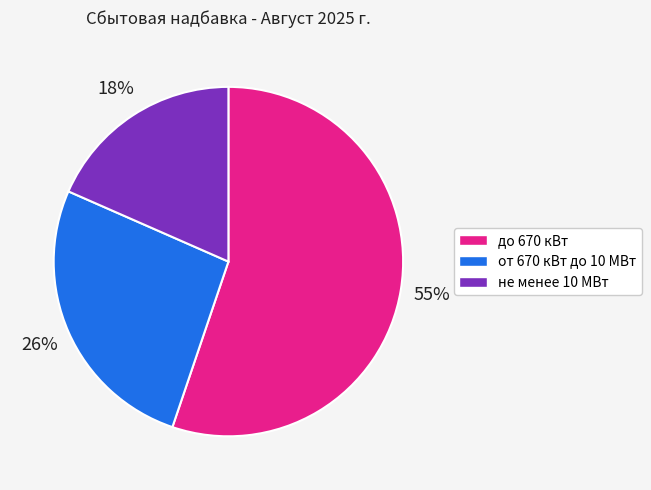

Count the number of slices in the pie.

3